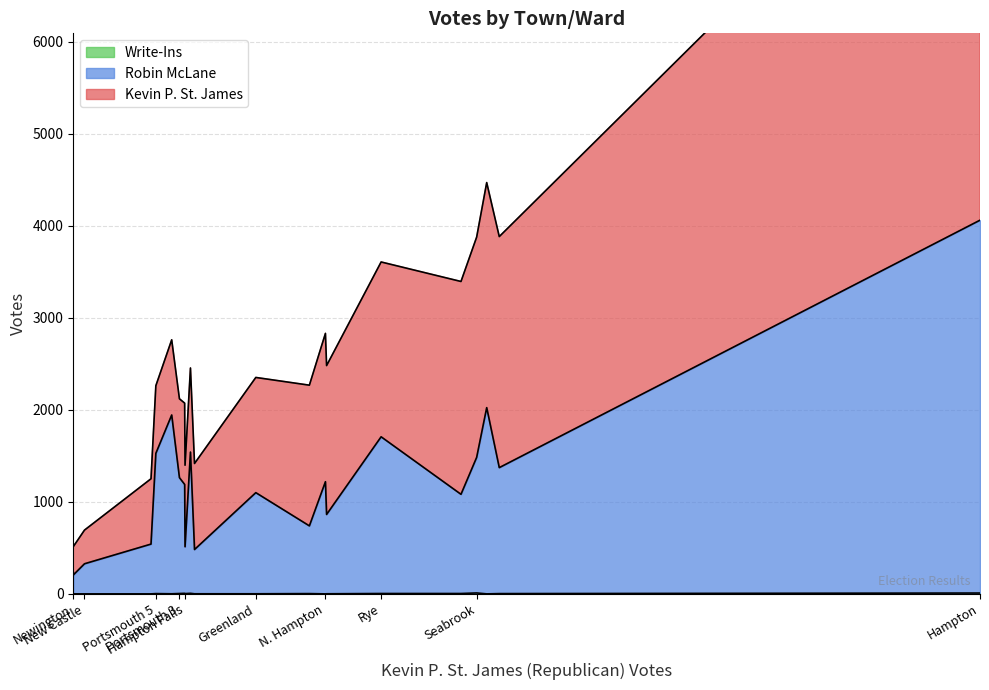

True or false: Write-Ins has a value of 2 at Newton.

False